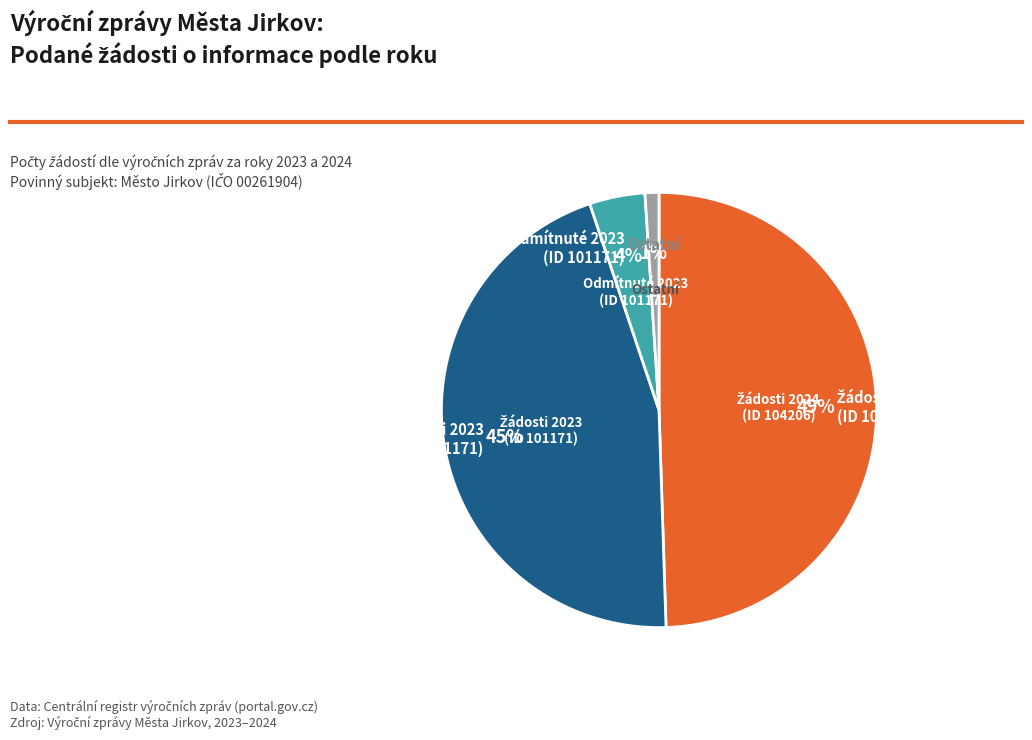

To the nearest percent, what is the difference between the largest and smallest slice percentages?

48%